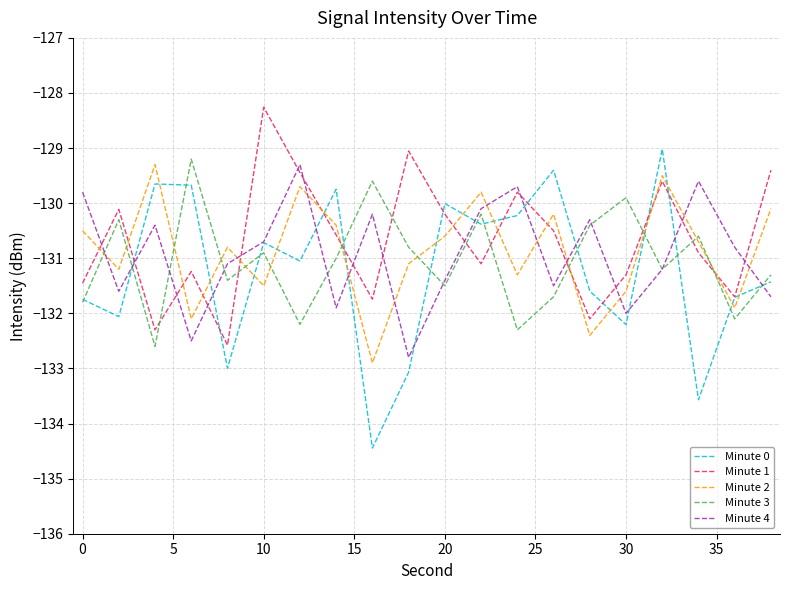

Which series has the largest range (max minus min)?

Minute 0